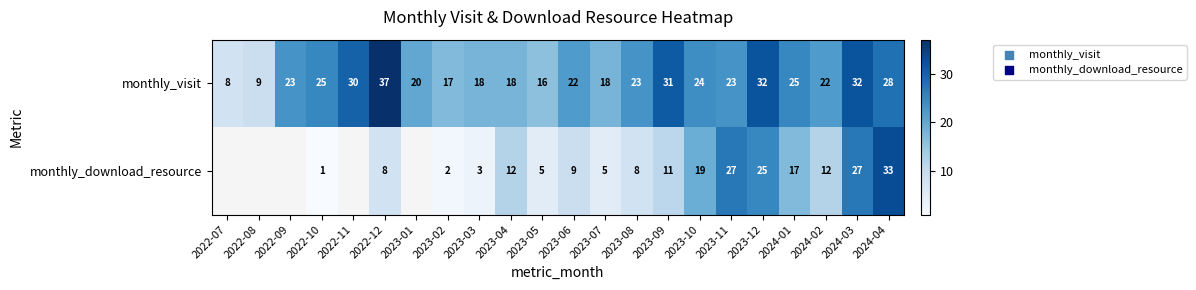

Which category has the highest value in the monthly_visit series?

2022-12